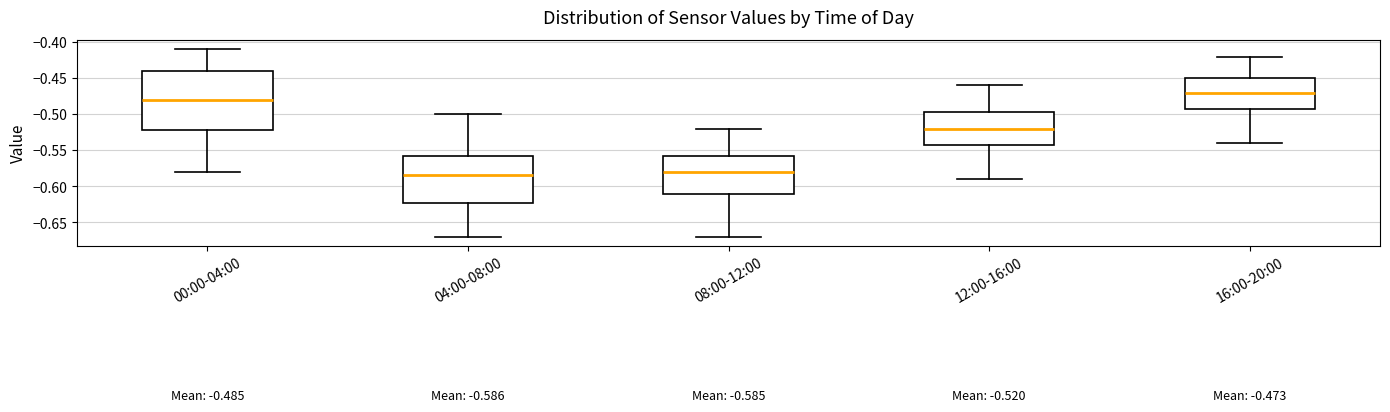

Which box has the lowest median line?

04:00-08:00